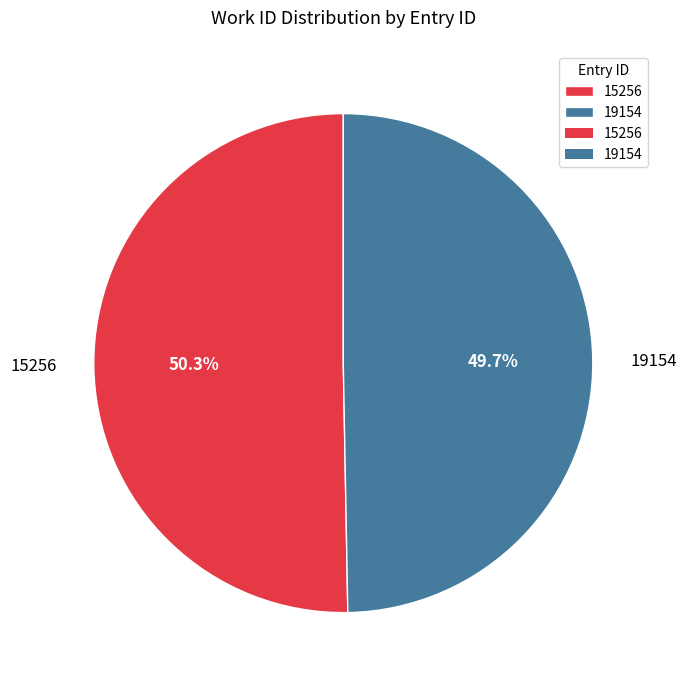

Which category has the smallest portion of the pie?

19154